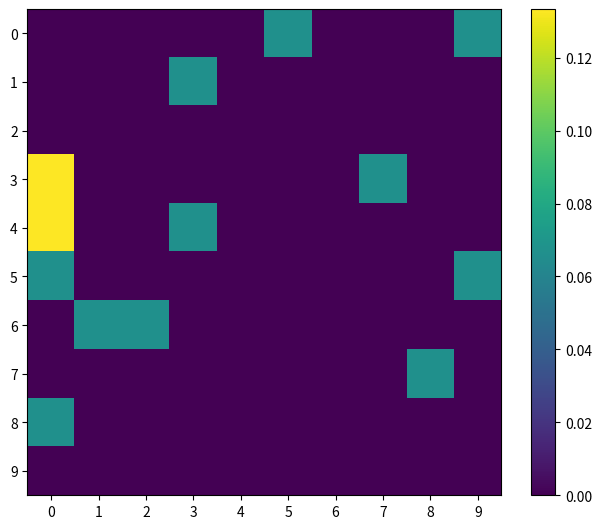

List the series in order of their peak value, highest first.

row_3, row_4, row_0, row_1, row_5, row_6, row_7, row_8, row_2, row_9